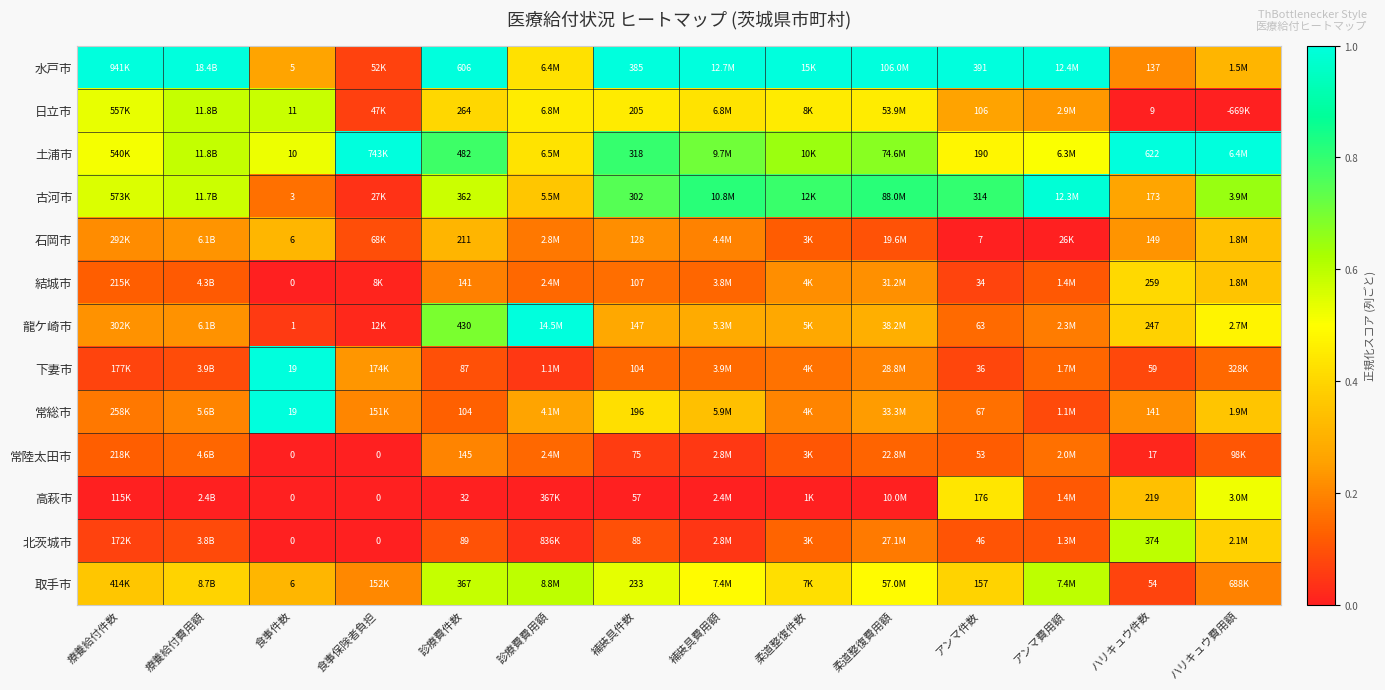

Rank the series at アンマ件数 from lowest to highest value.

石岡市, 結城市, 下妻市, 北茨城市, 常陸太田市, 龍ケ崎市, 常総市, 日立市, 取手市, 高萩市, 土浦市, 古河市, 水戸市